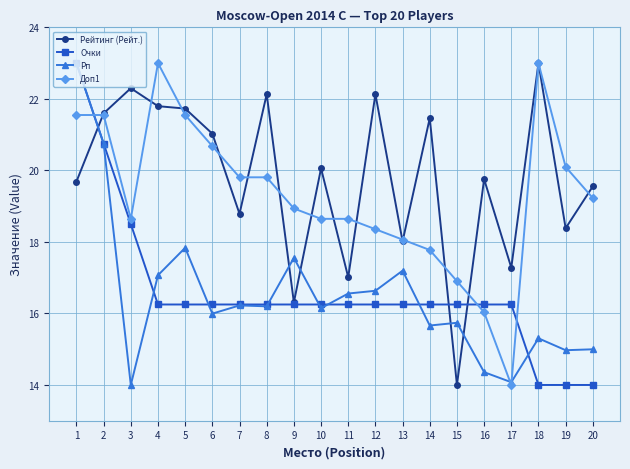

At which label is Очки closest to 18?

3